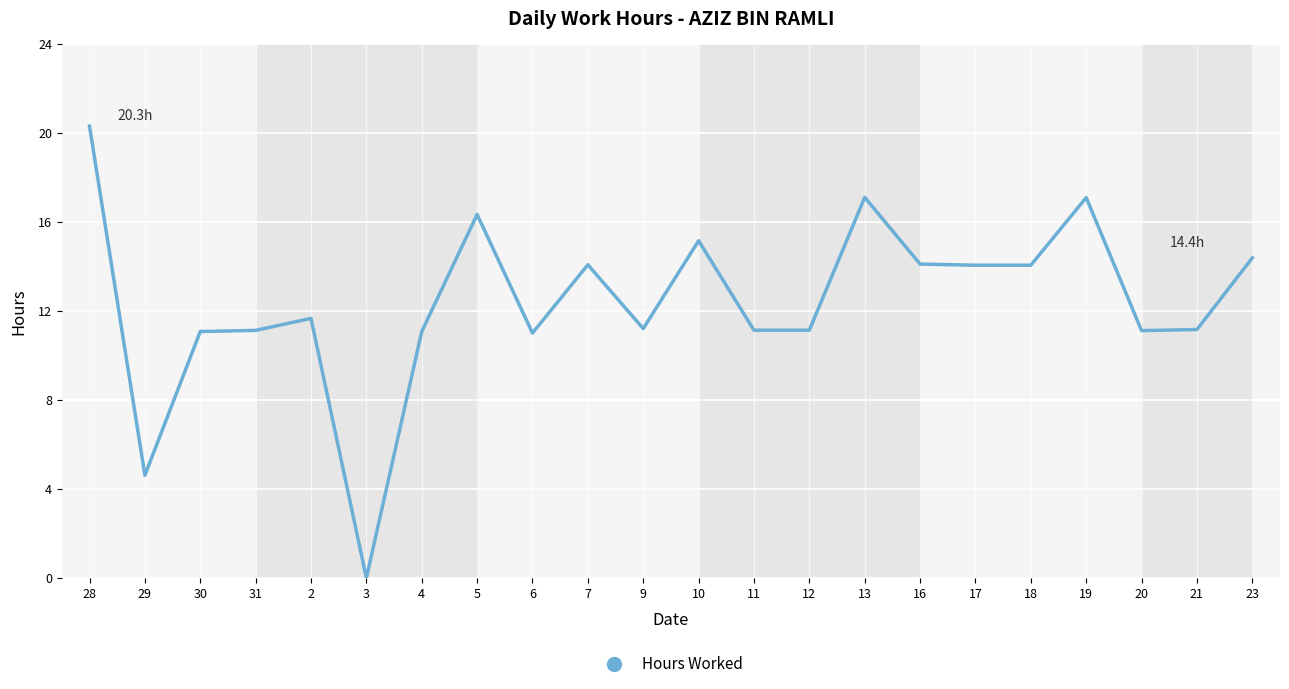

What is the maximum value shown in the chart?

20.3